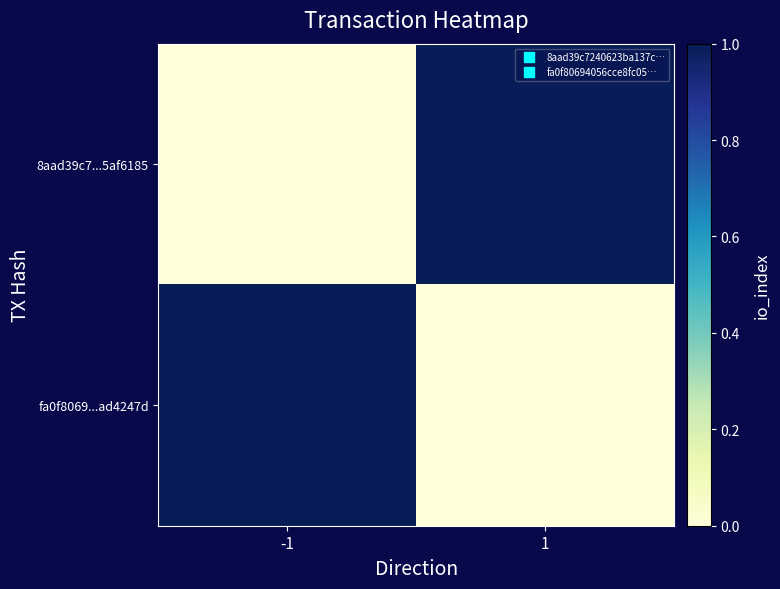

Which category has the highest value across all series?

1